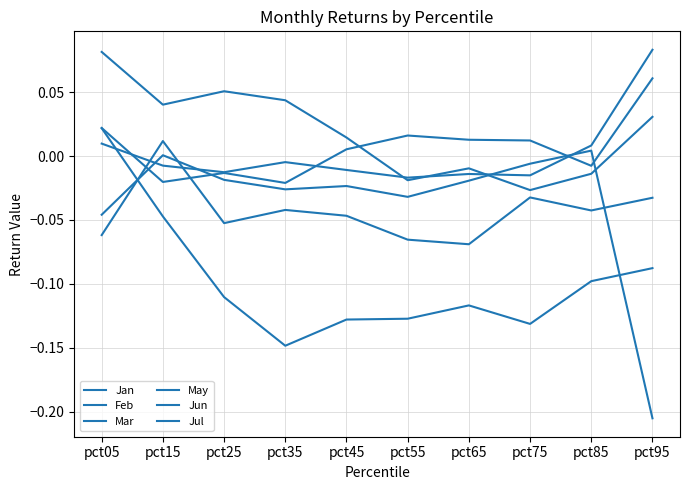

Which has a higher value, pct05 or pct25?

pct05